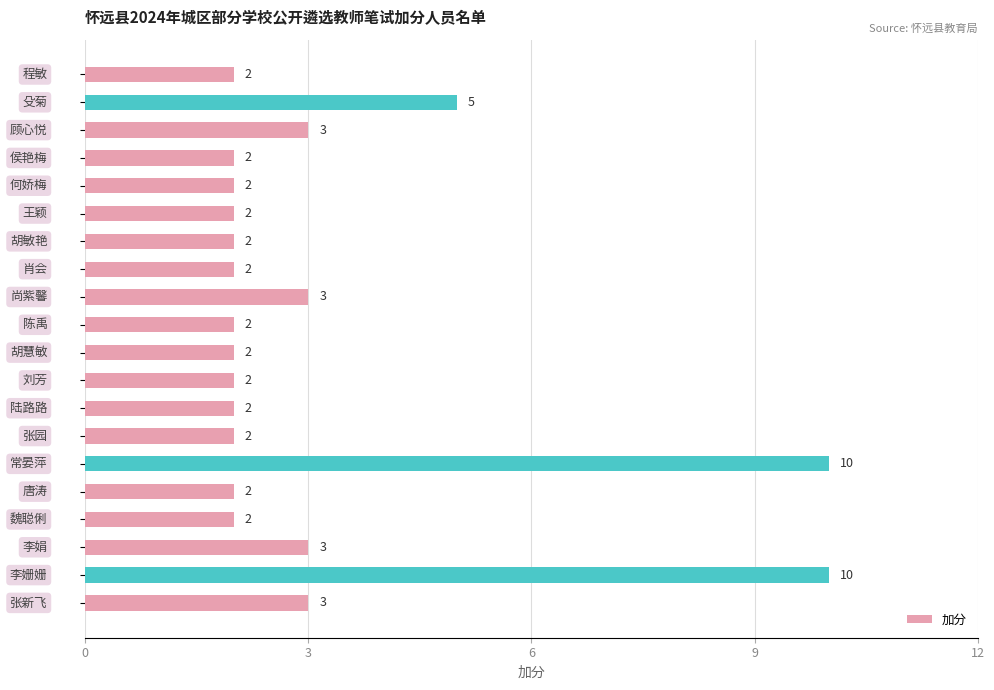

What is the value of the 6th bar from the top?

2